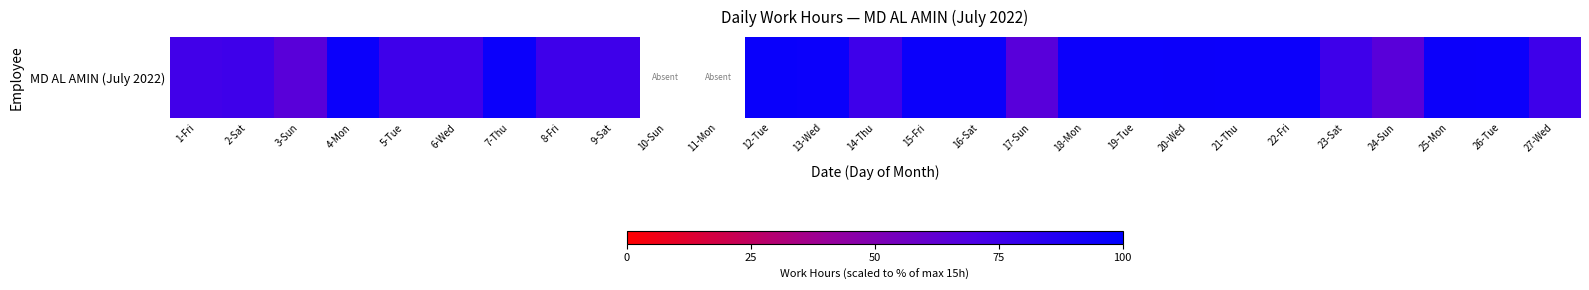

Is it true that the value at 5-Tue is 75.5?

True